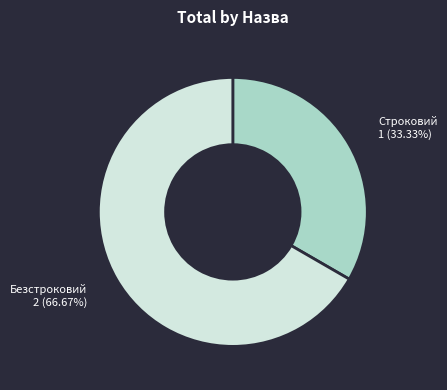

Is there a majority slice in this chart?

Yes